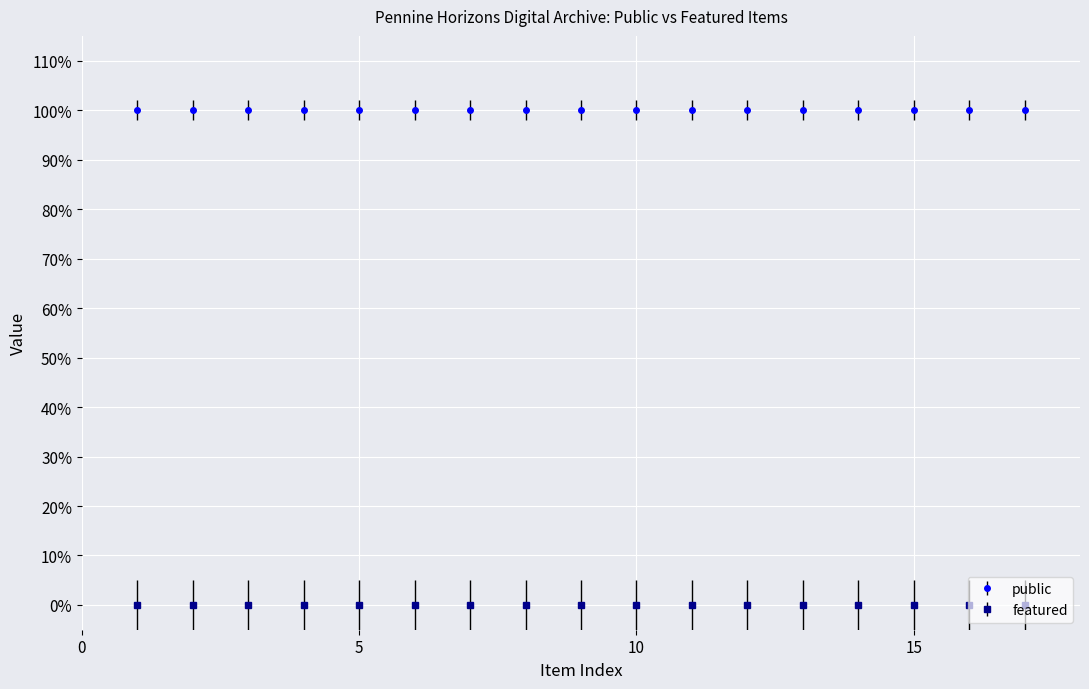

Is this an area chart (filled region under the line)?

No